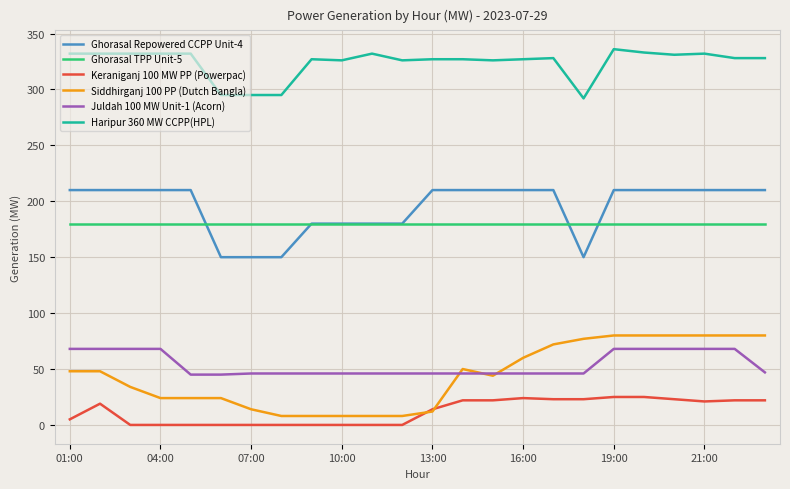

How many intersections are there between Keraniganj 100 MW PP (Powerpac) and Siddhirganj 100 PP (Dutch Bangla)?

2